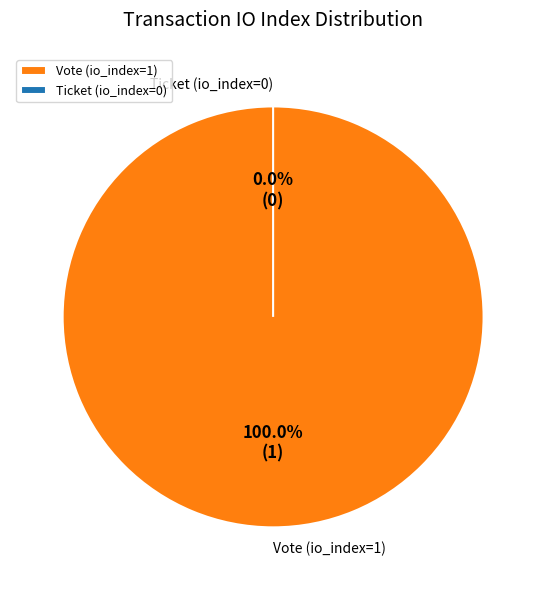

To the nearest percent, what is the difference between the Ticket (io_index=0) and Vote (io_index=1) slice percentages?

100%